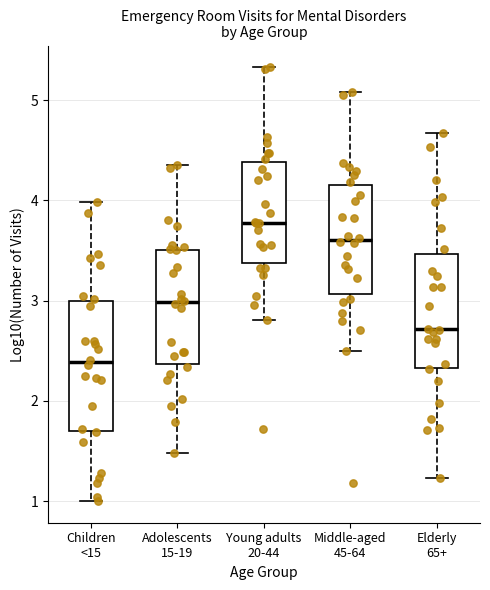

Which box is the tallest, from its lower edge to its upper edge?

Children <15